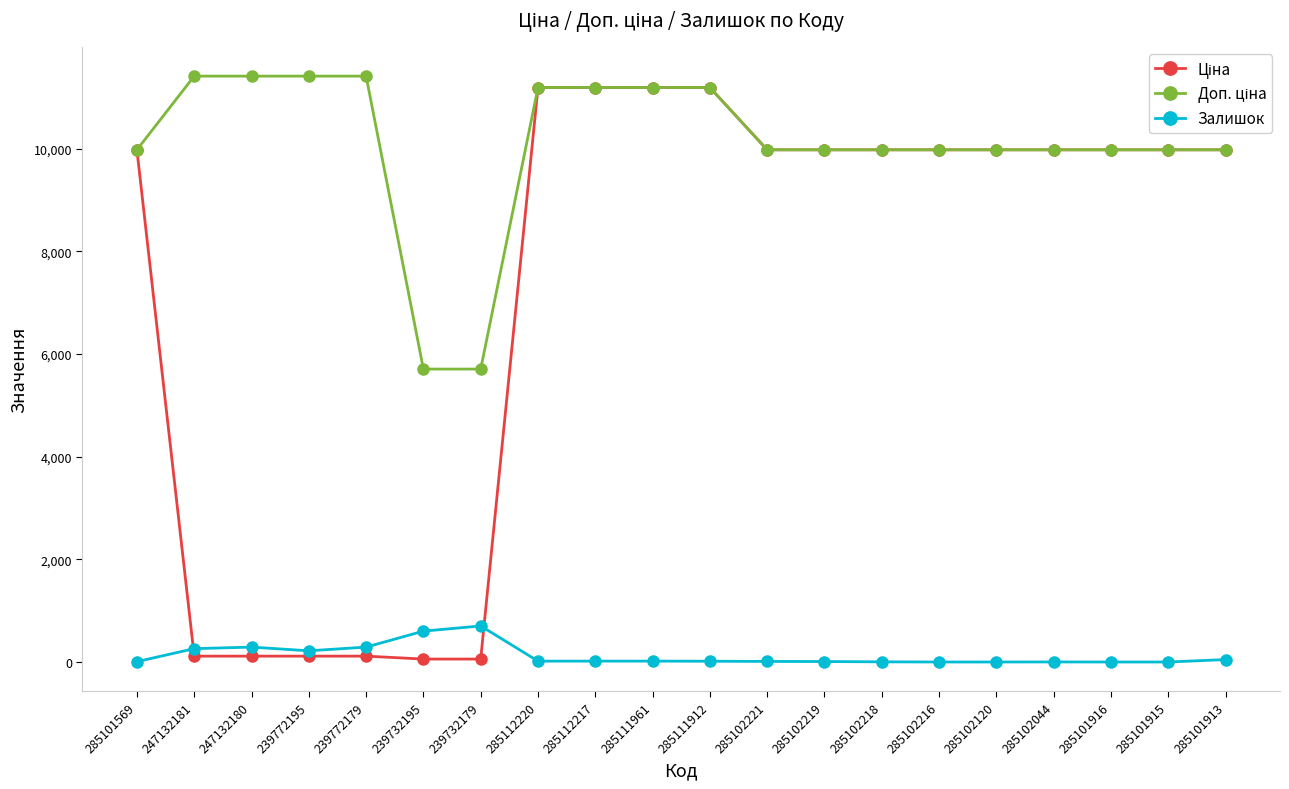

What is the maximum value for Залишок?

702.0